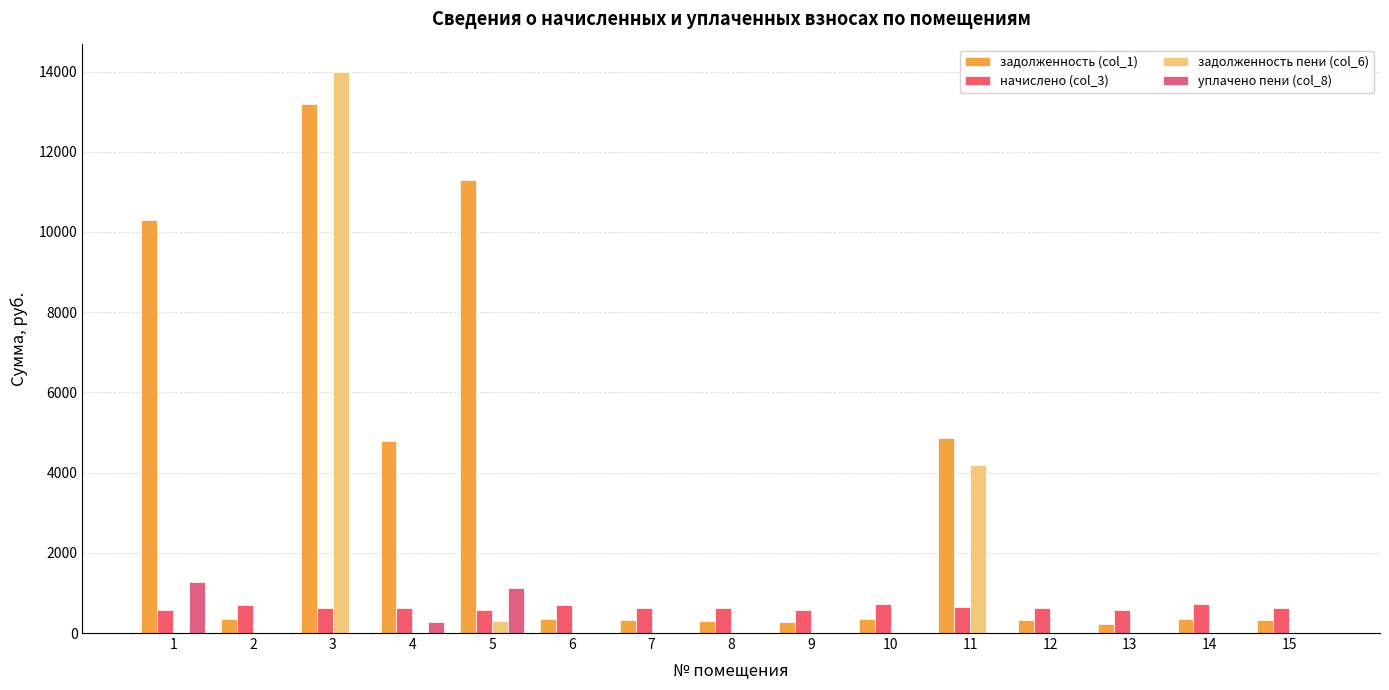

The value of задолженность (col_1) at 1 is 16208.5. True or false?

False